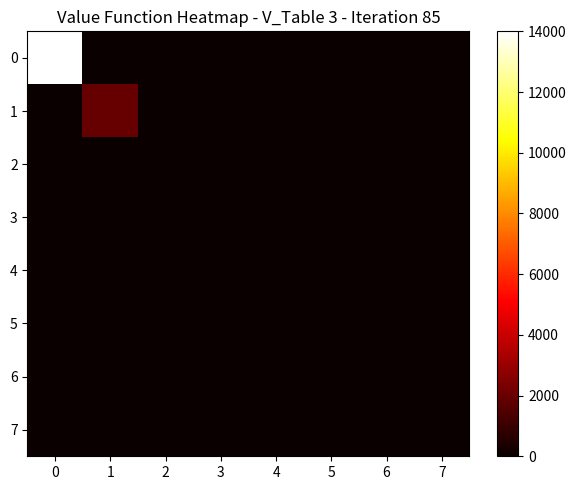

At which category does the chart reach its minimum across all series?

1